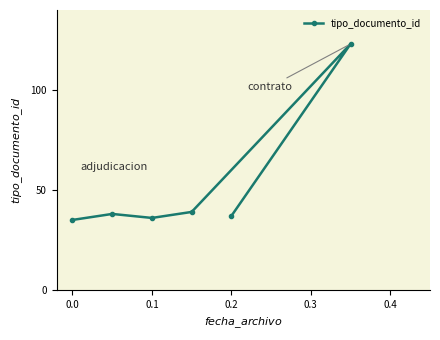

What is the label of the 4th point from the right?

0.1